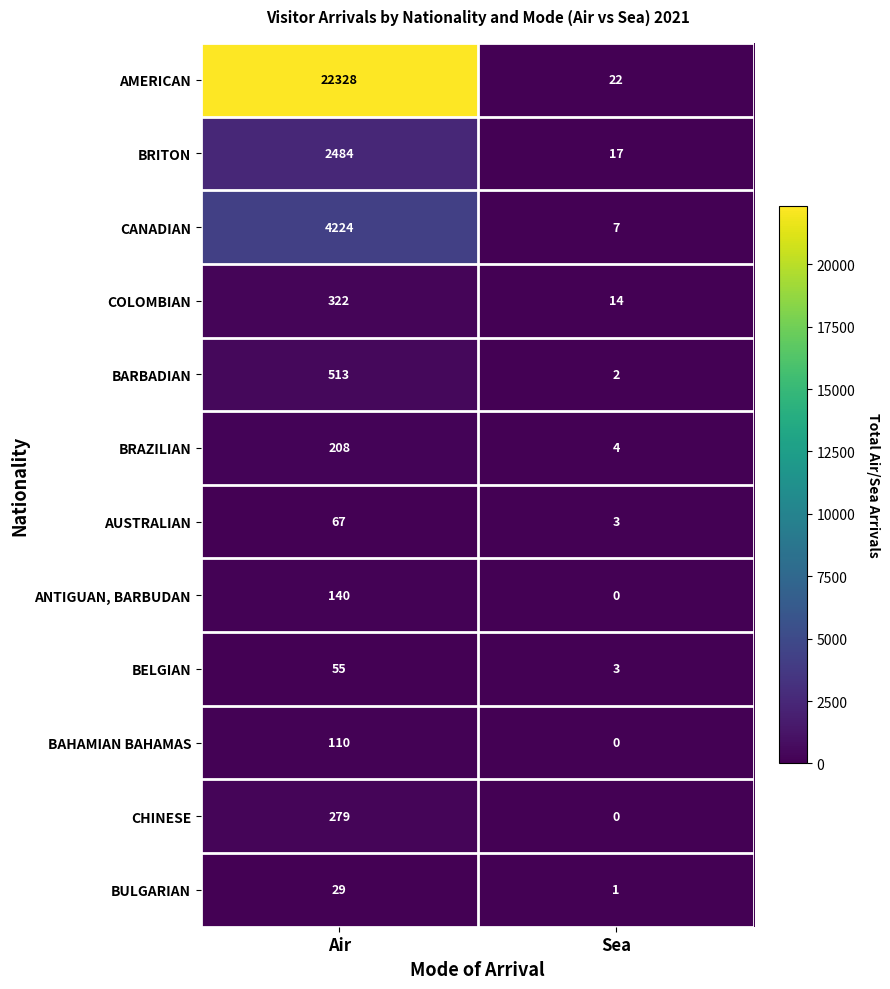

Which series has the largest total across all categories?

AMERICAN